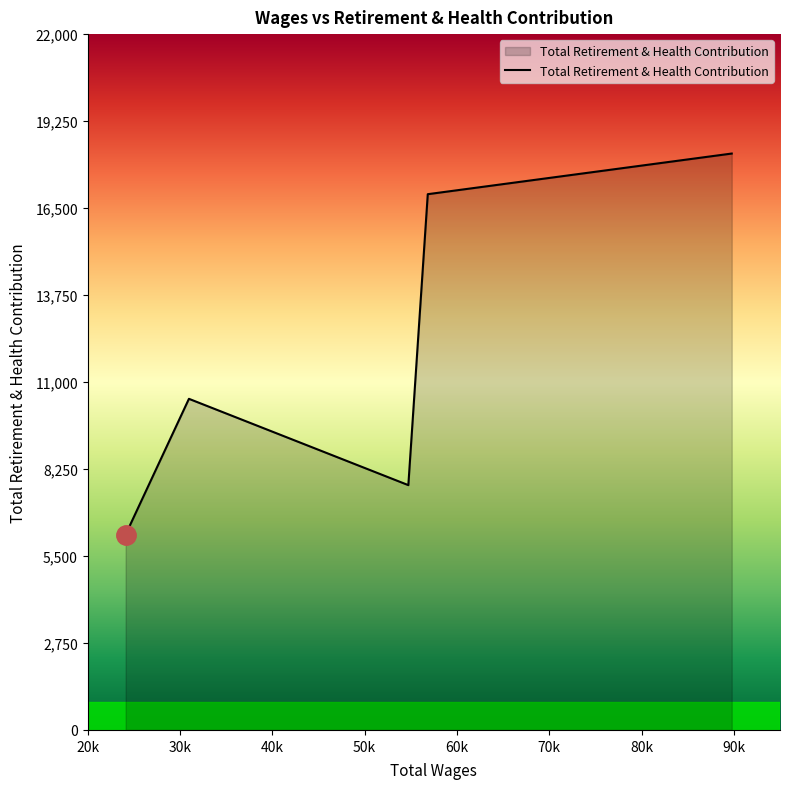

What is the maximum value shown in the chart?

18224